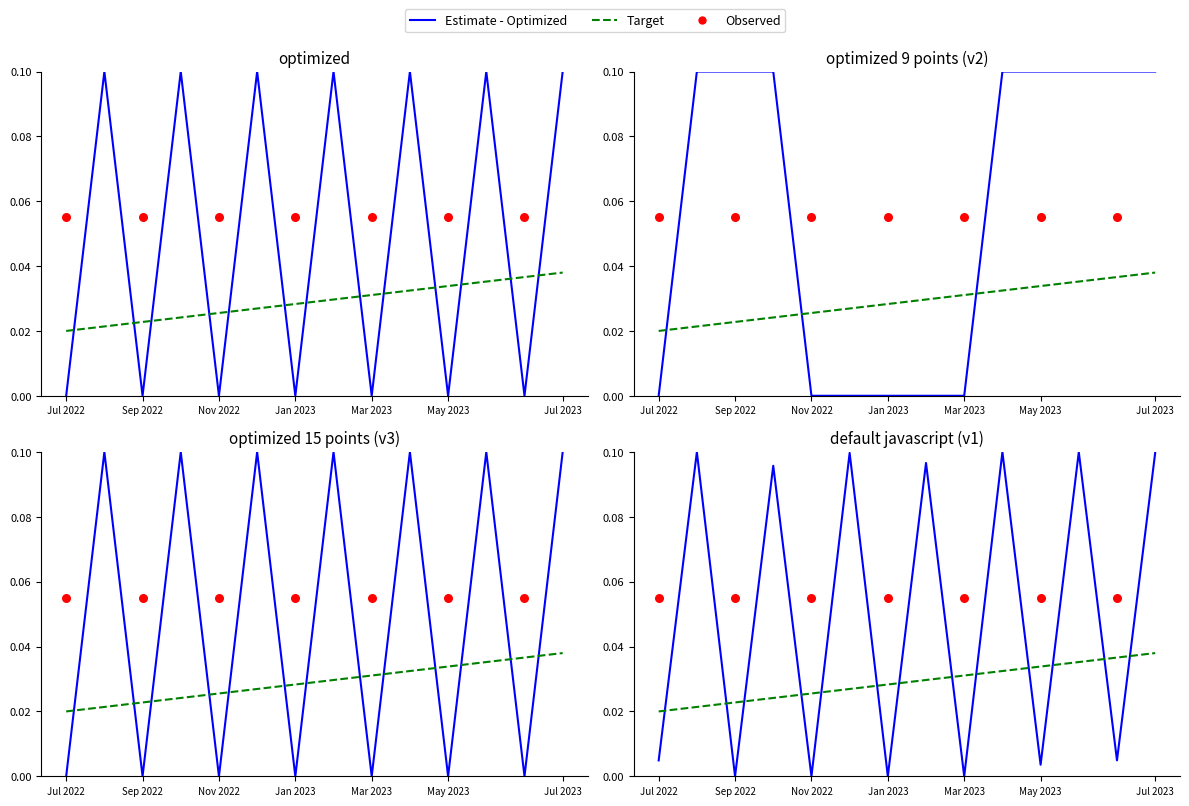

Which series has the widest spread of Y values?

Estimate - Optimized